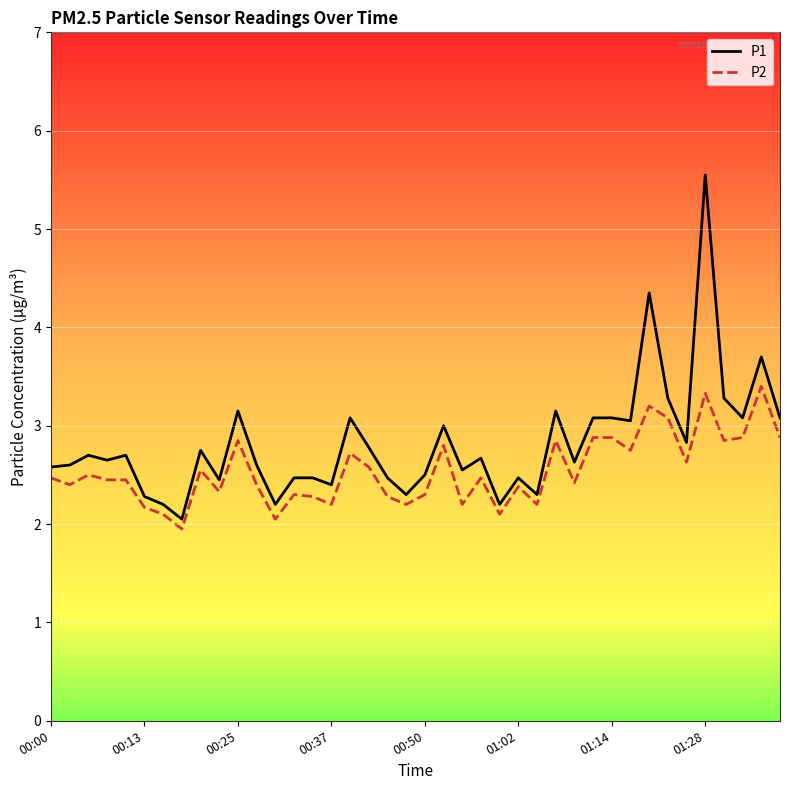

In P1, how many points are lower than both neighbors (excluding endpoints)?

13